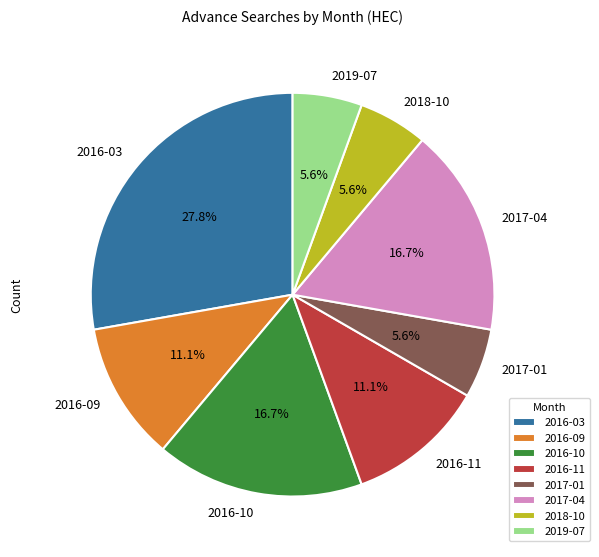

What portion of the pie excludes 2017-04?

83.3%